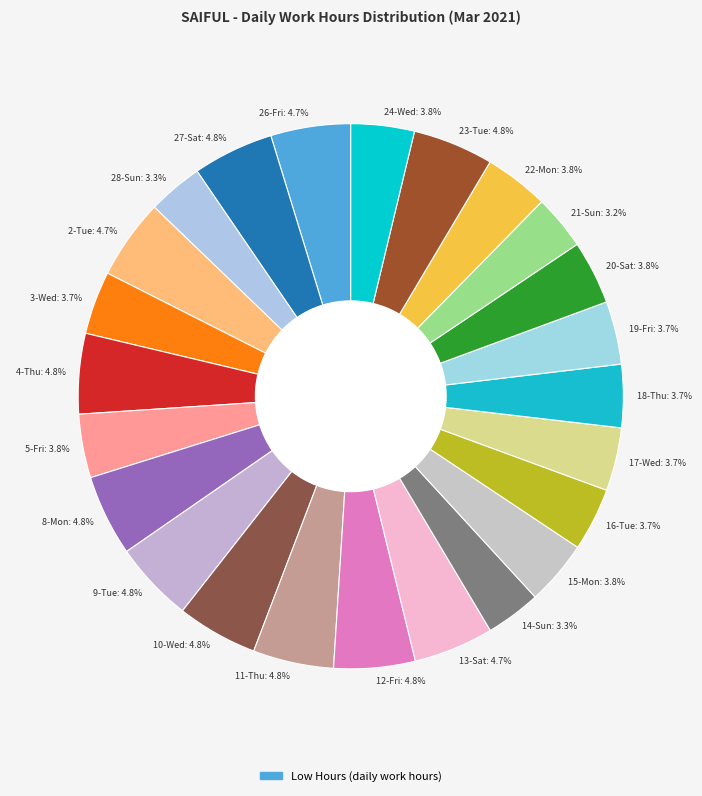

Is there a majority slice in this chart?

No